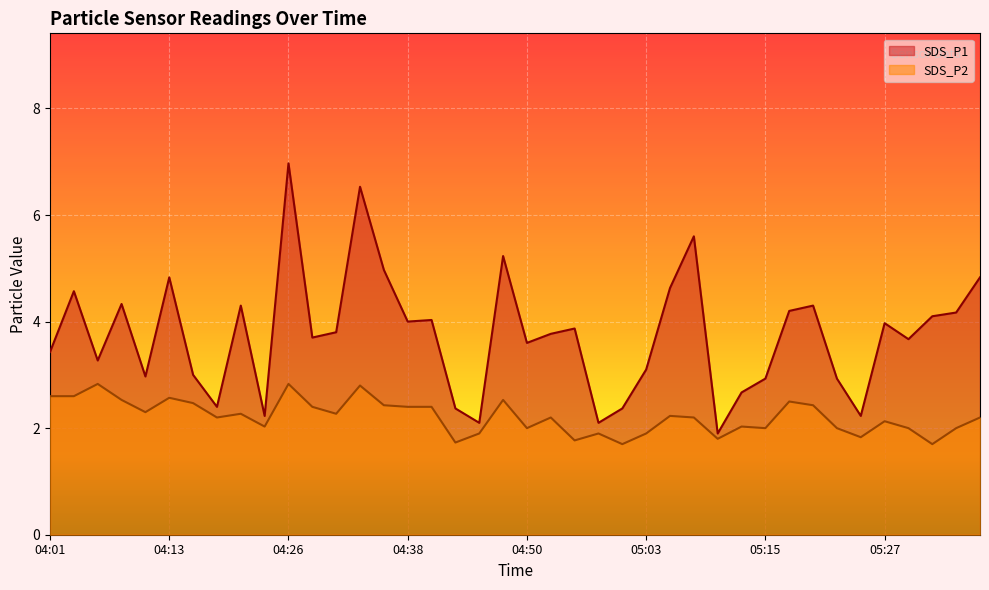

True or false: SDS_P2 has a value of 2.3 at 04:11.

True